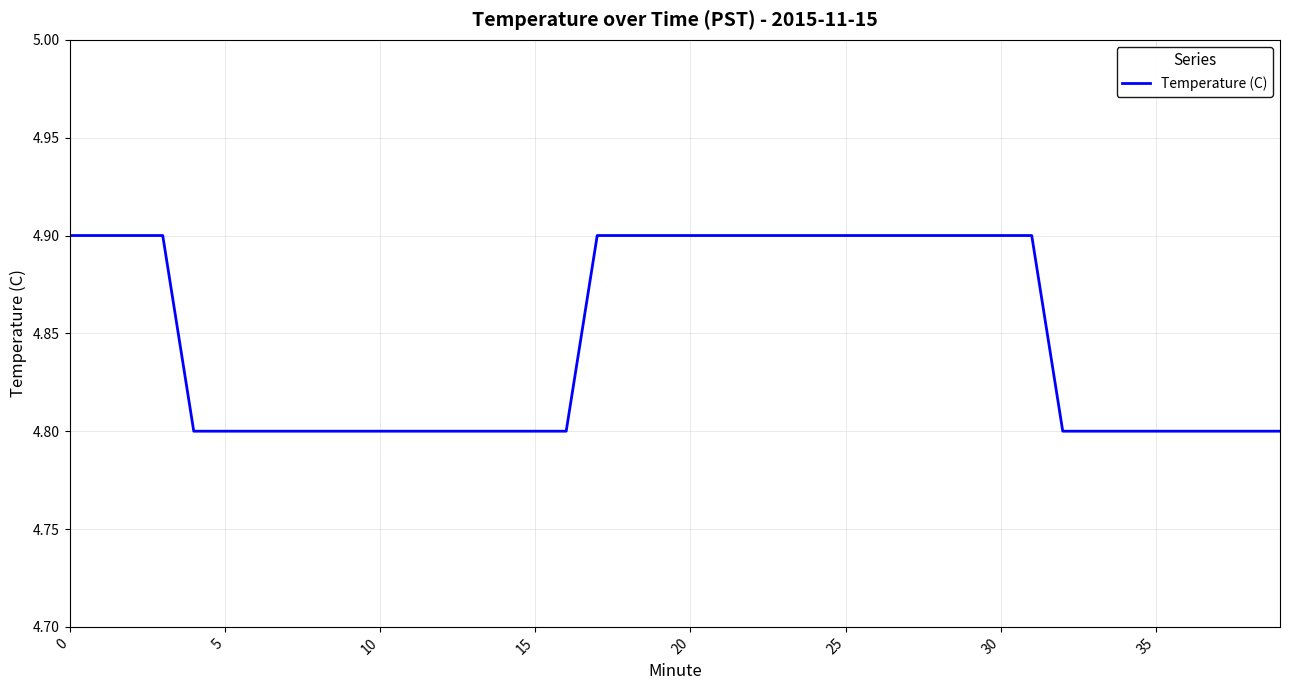

What is the maximum value shown in the chart?

4.9